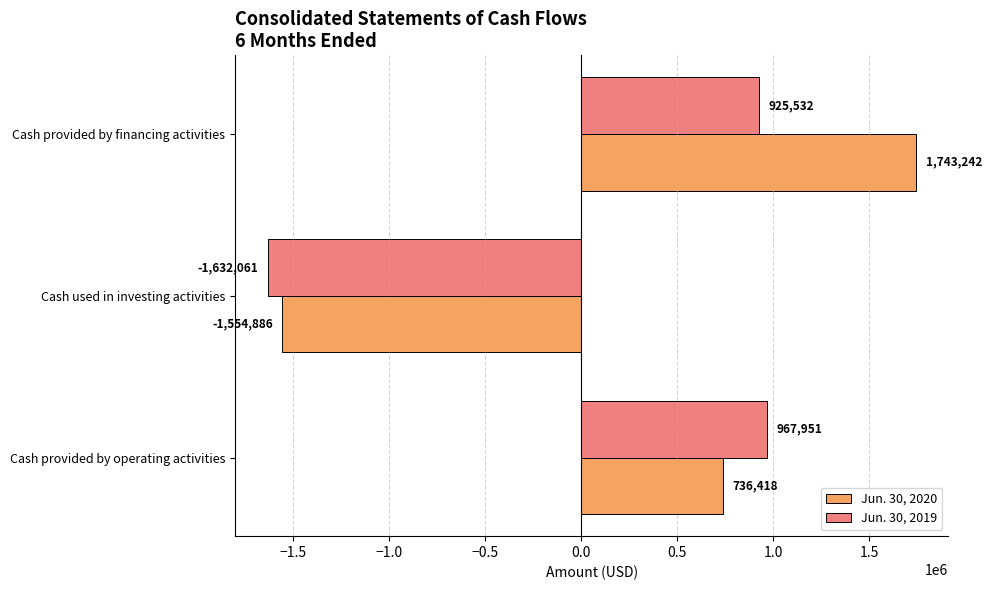

How many negative values does the Jun. 30, 2020 series have?

1